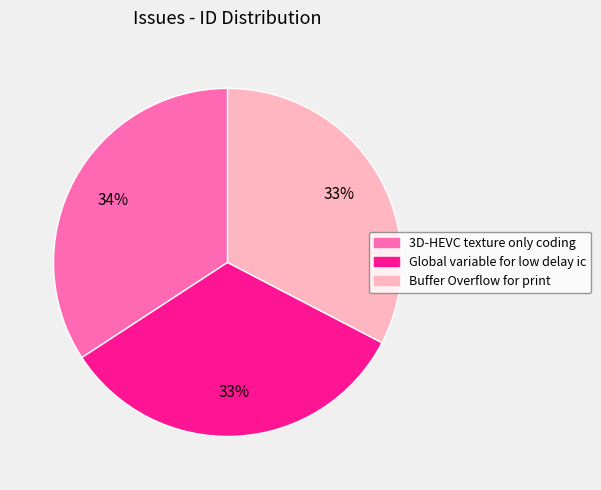

Do Global variable for low delay ic and 3D-HEVC texture only coding together represent more than half of the pie?

Yes